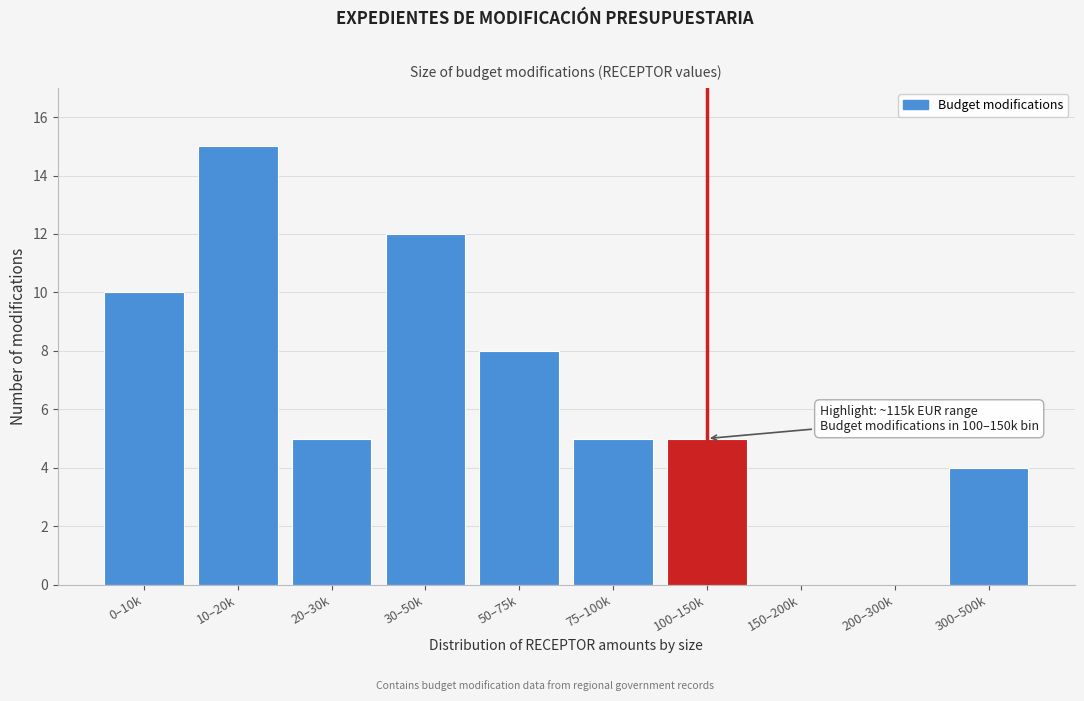

At which label is the value closest to 7?

50–75k